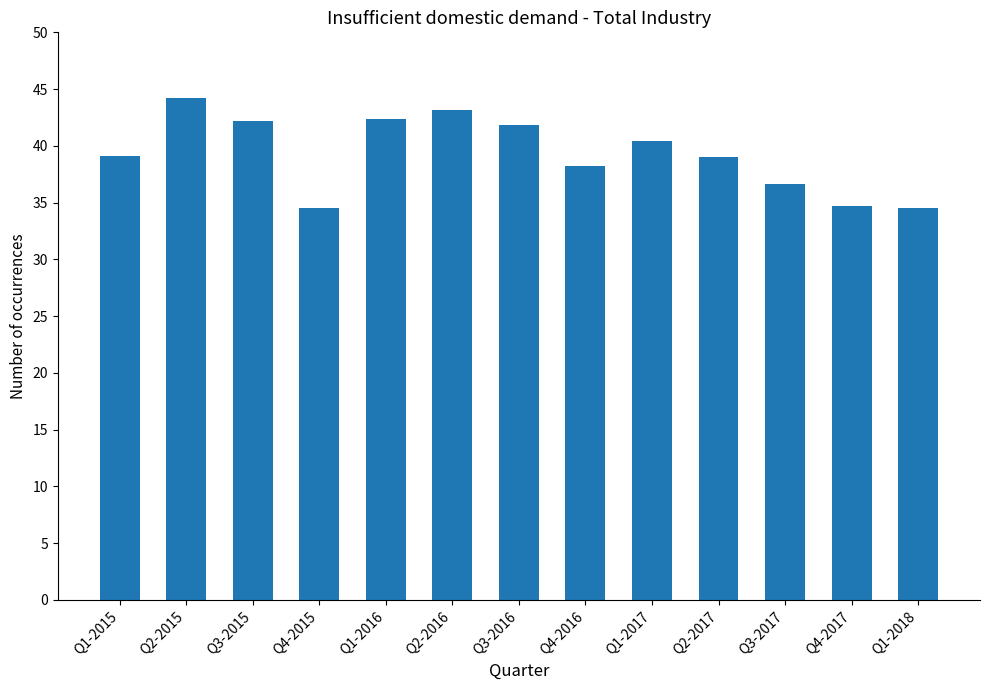

What value does the data have at Q3-2015?

42.2